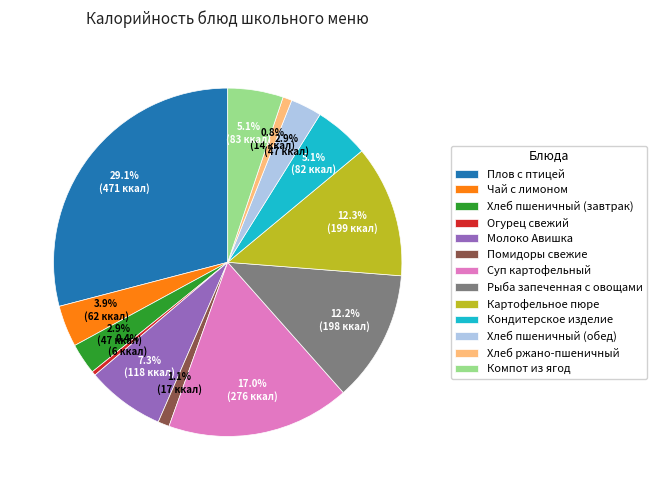

The Плов с птицей slice represents 29% of the pie. True or false?

True